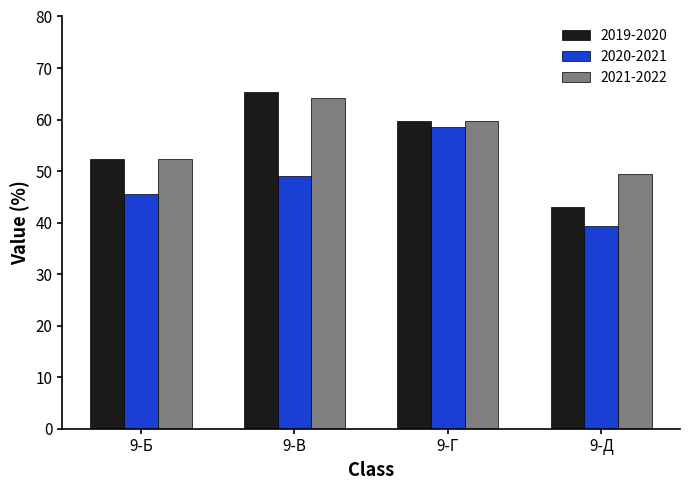

What is the minimum value for 2021-2022?

49.4